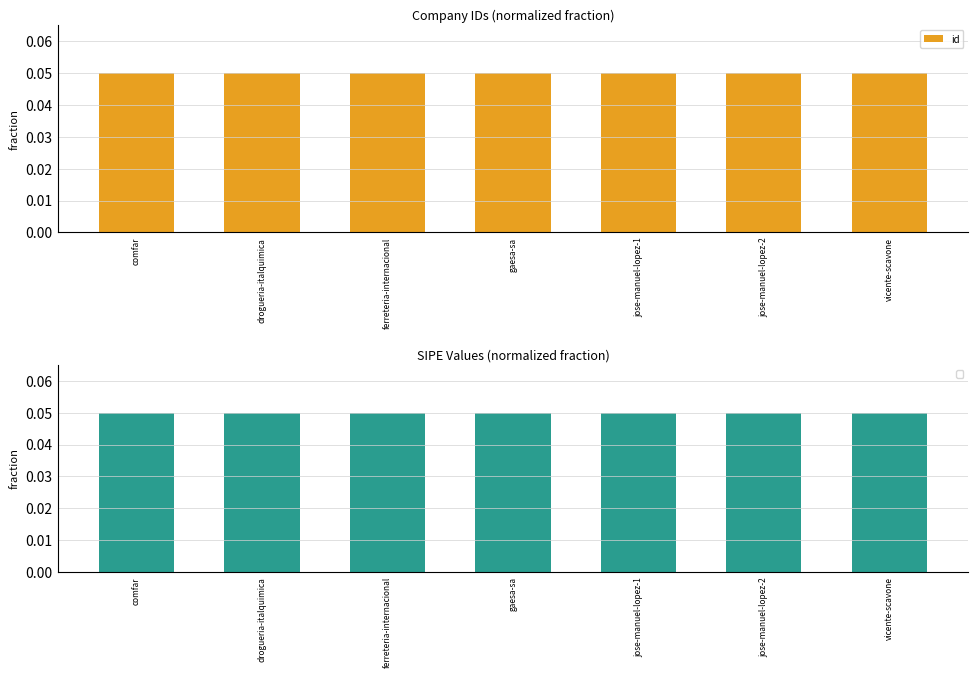

What is the sum of the values at jose-manuel-lopez-2 and vicente-scavone?

0.1